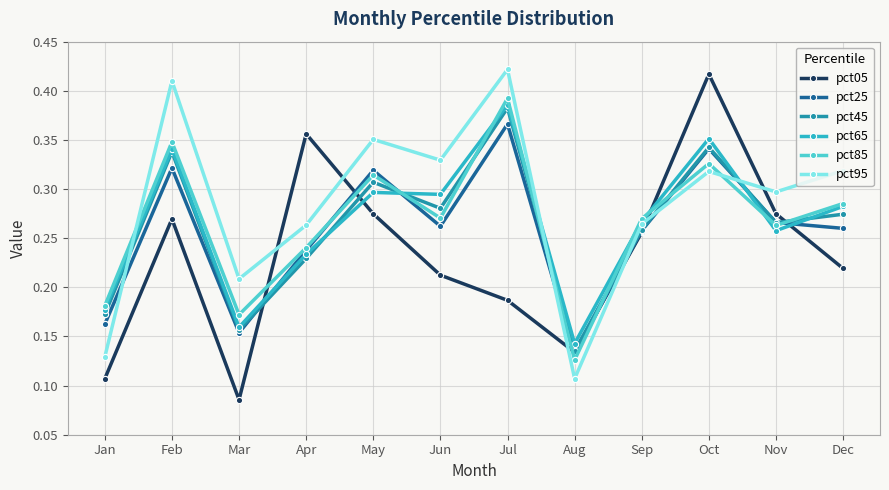

Which series has the widest spread of values?

pct05